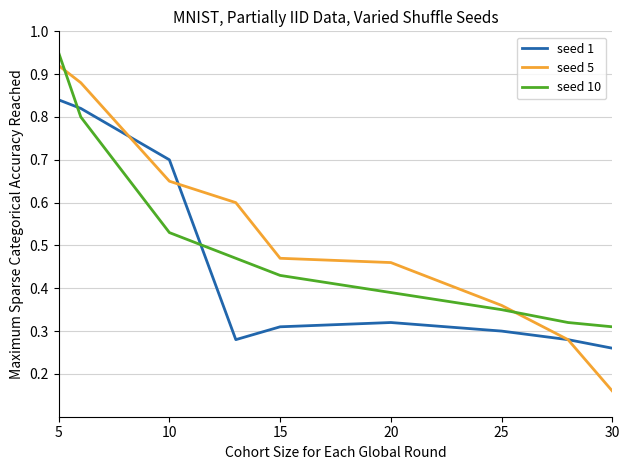

True or false: seed 10 has more than 2 interior local peaks.

False